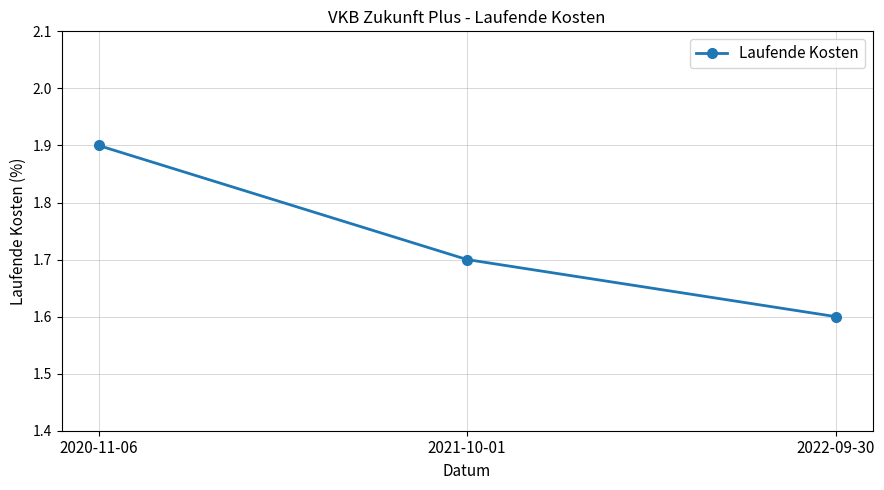

What position from the right is 2020-11-06?

3